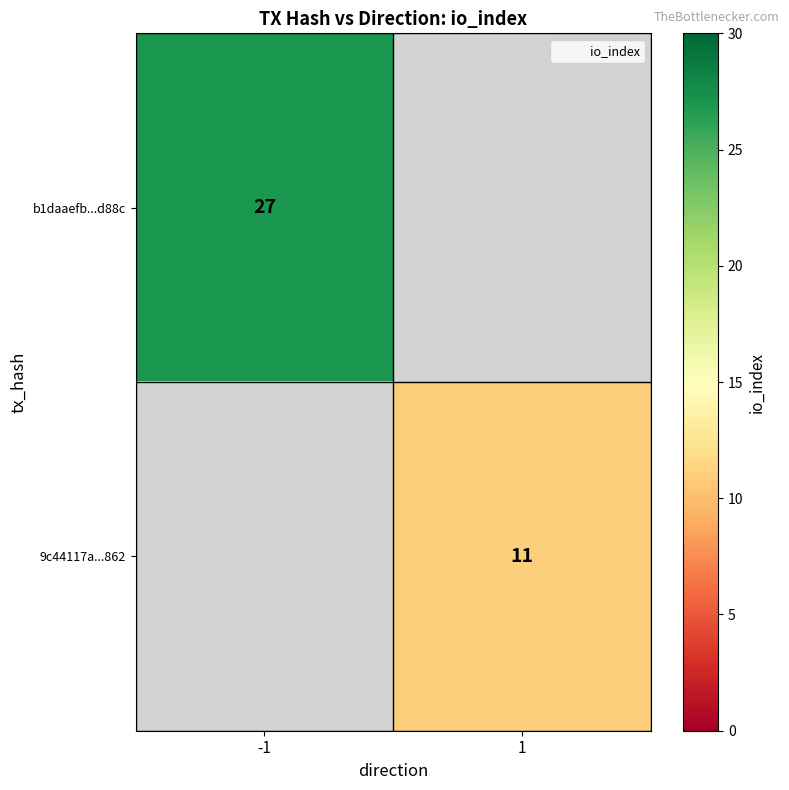

Which category has the highest value across all series?

-1